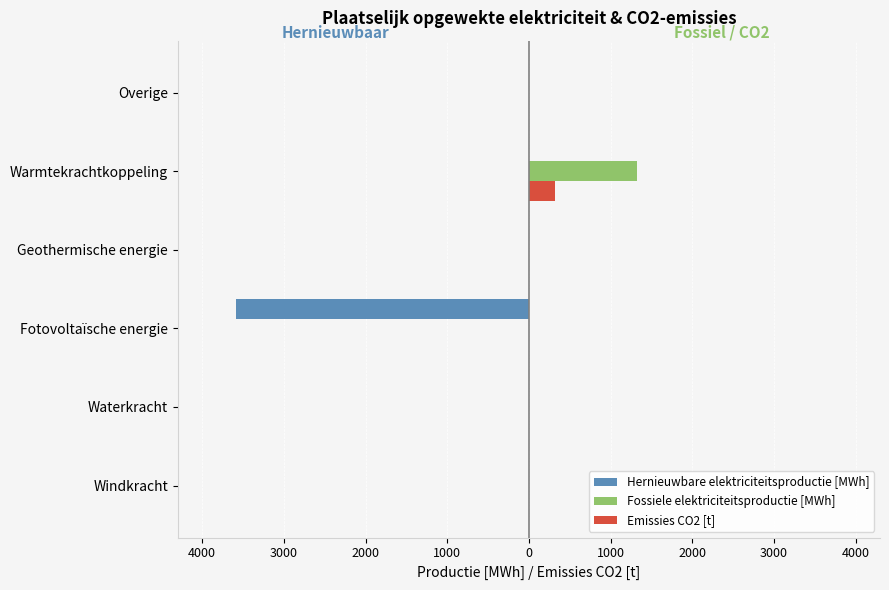

What are all the series names shown in the legend?

Hernieuwbare elektriciteitsproductie [MWh], Fossiele elektriciteitsproductie [MWh], Emissies CO2 [t]